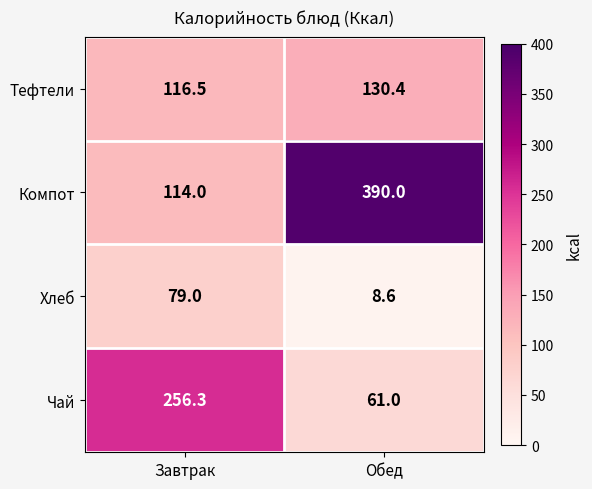

Rank the series at Обед from lowest to highest value.

Хлеб, Чай, Тефтели, Компот